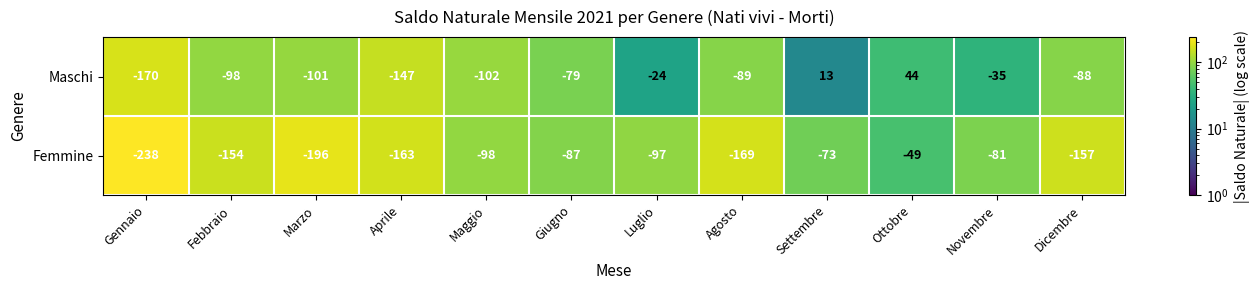

Reading left to right, transcribe all the data shown in this chart.

Maschi: -170	-98	-101	-147	-102	-79	-24	-89	13	44	-35	-88
Femmine: -238	-154	-196	-163	-98	-87	-97	-169	-73	-49	-81	-157